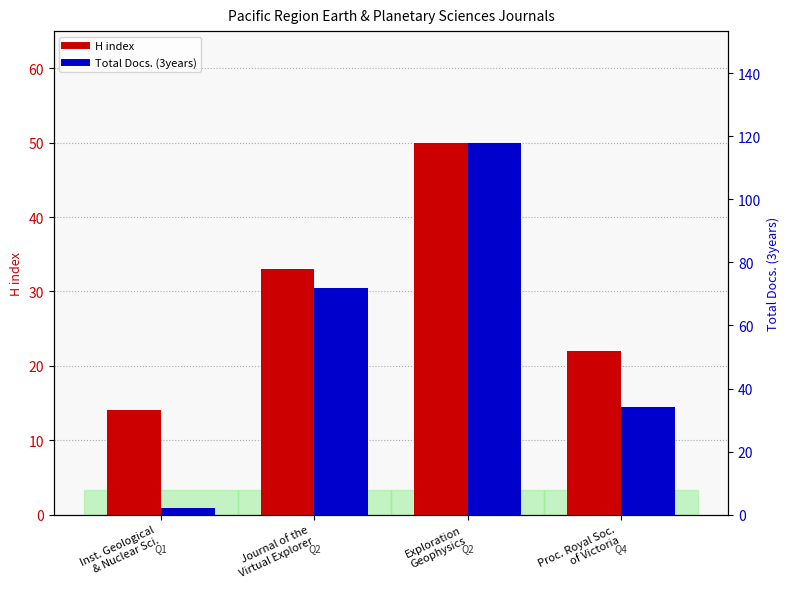

Count the number of data series in this chart.

2